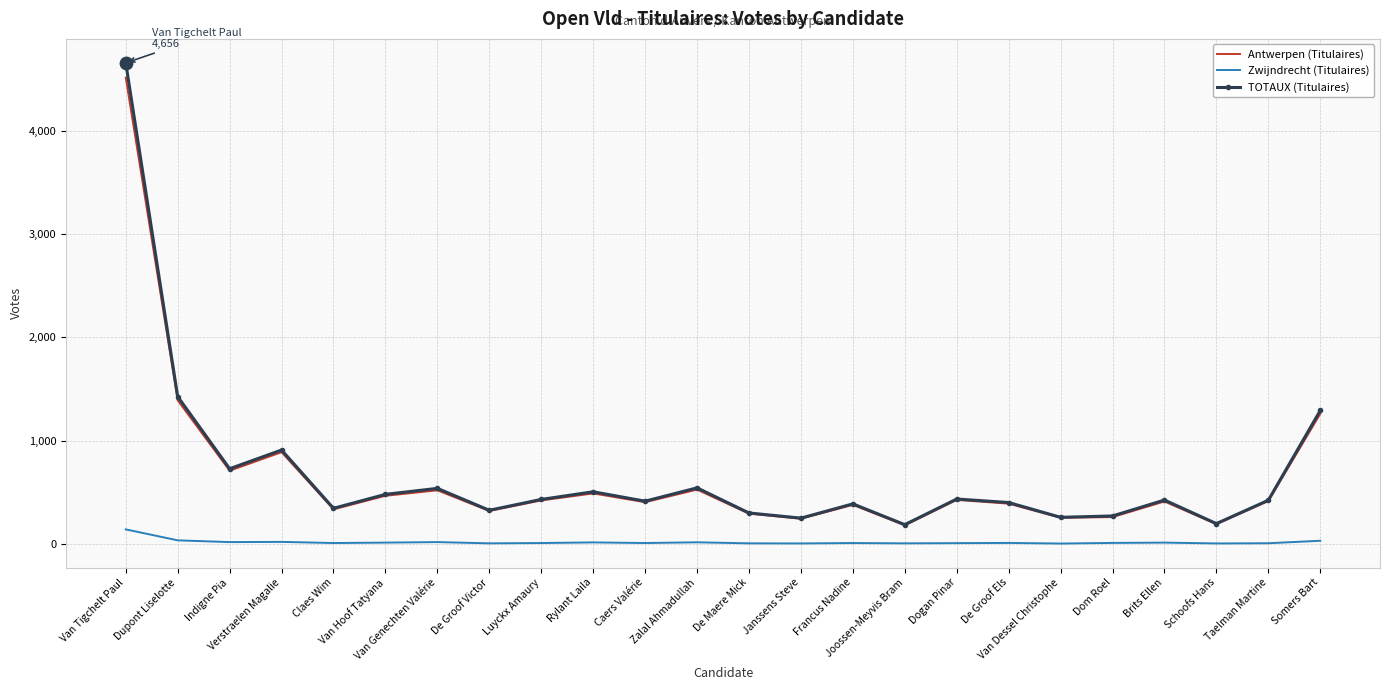

What is the total value across all series at Dom Roel?

544